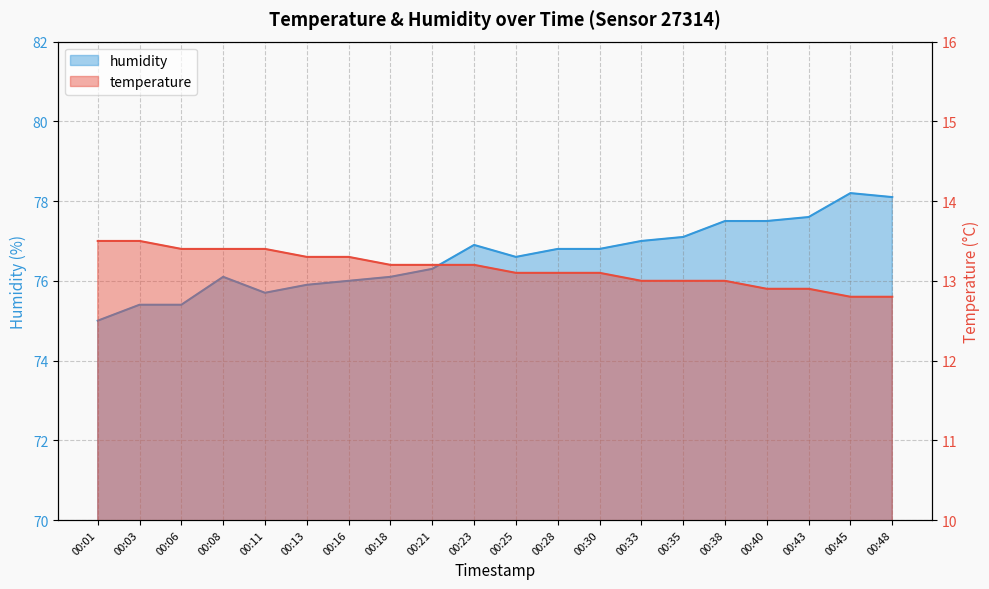

What is the smallest value displayed?

12.8